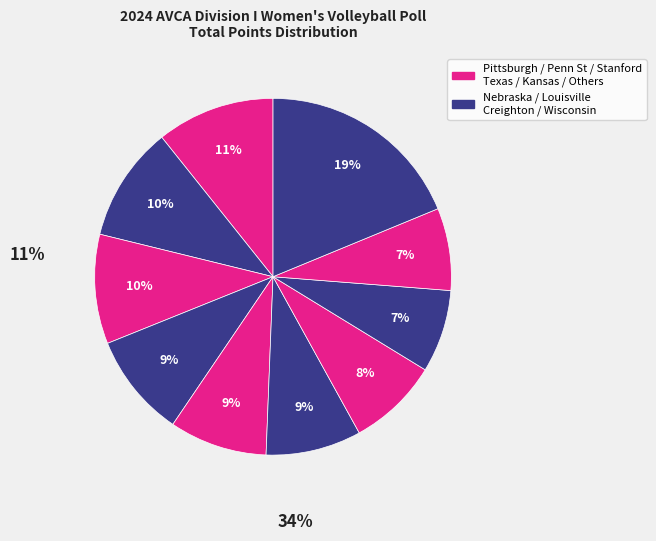

How many segments does this pie chart have?

10